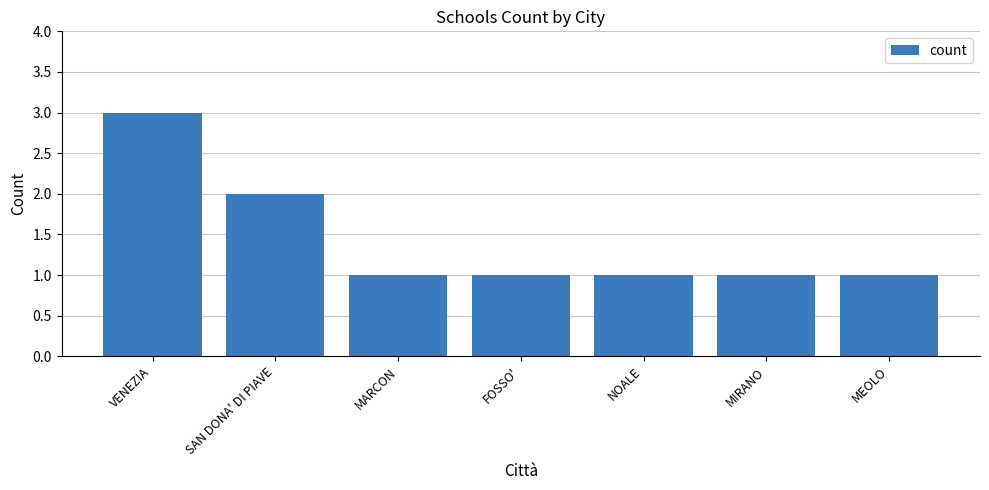

Reading left to right, extract all data points from this chart.

3	2	1	1	1	1	1